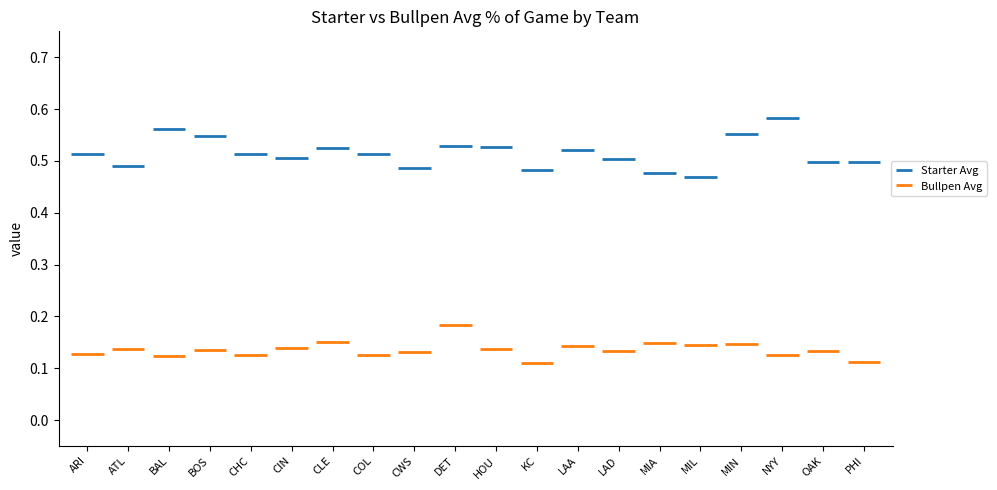

List the series in order of their peak value, highest first.

Starter Avg, Bullpen Avg